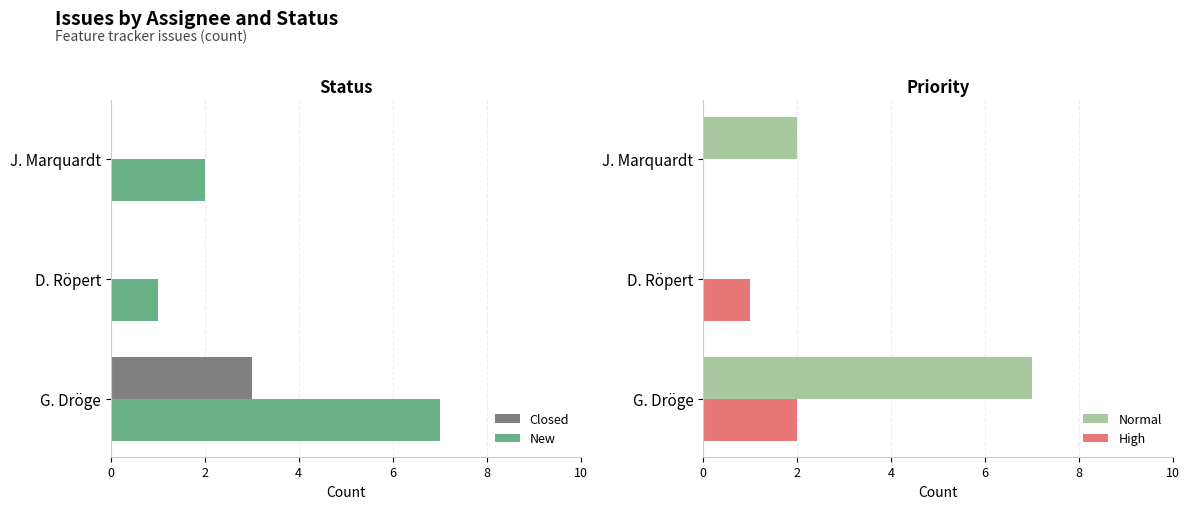

What is the value of the High bar at the 2nd from the left?

1